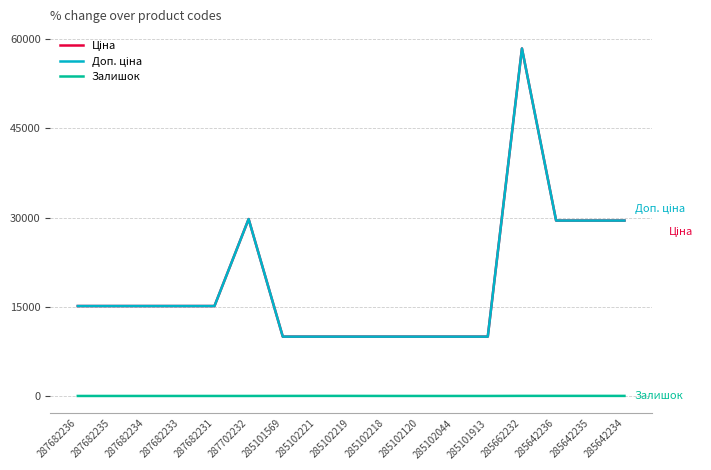

Which category has the lowest value across all series?

287682236